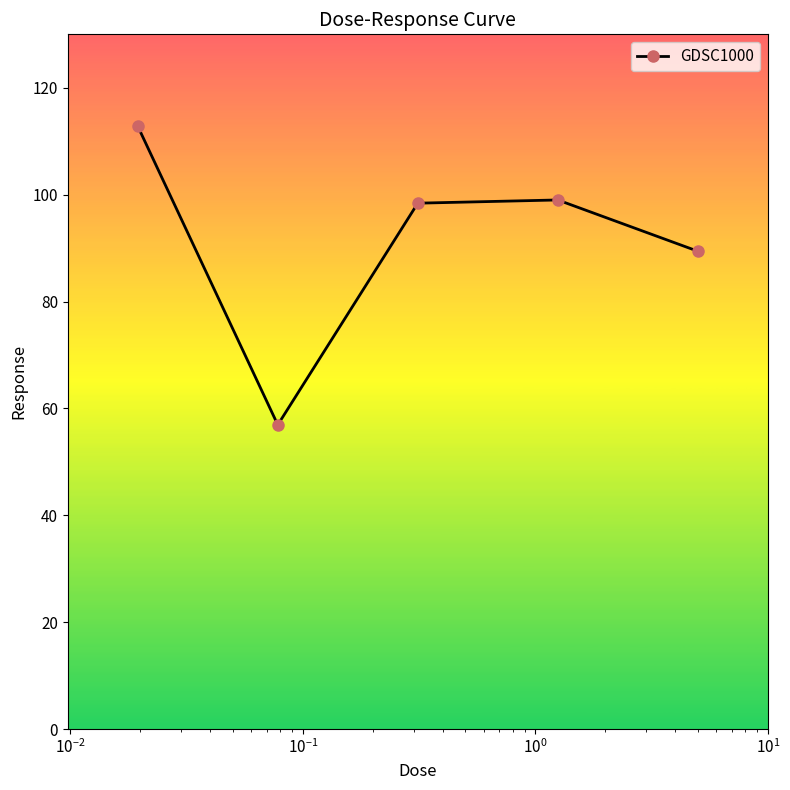

What is the average value?

91.3